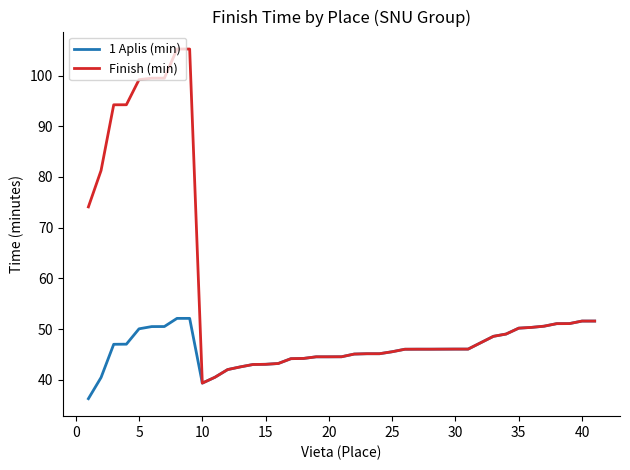

Which series has the largest total across all categories?

Finish (min)